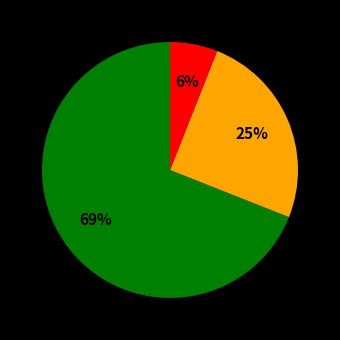

To the nearest percent, what is the average slice percentage?

33%